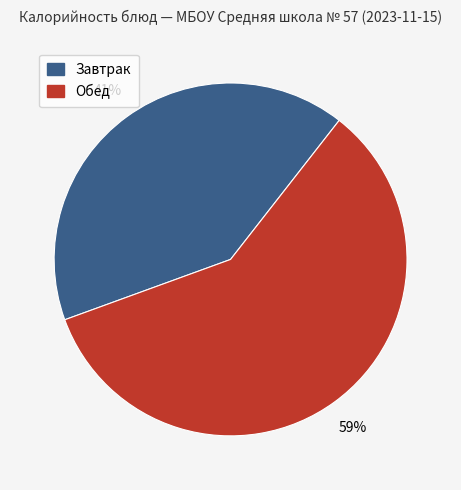

How many segments does this pie chart have?

2